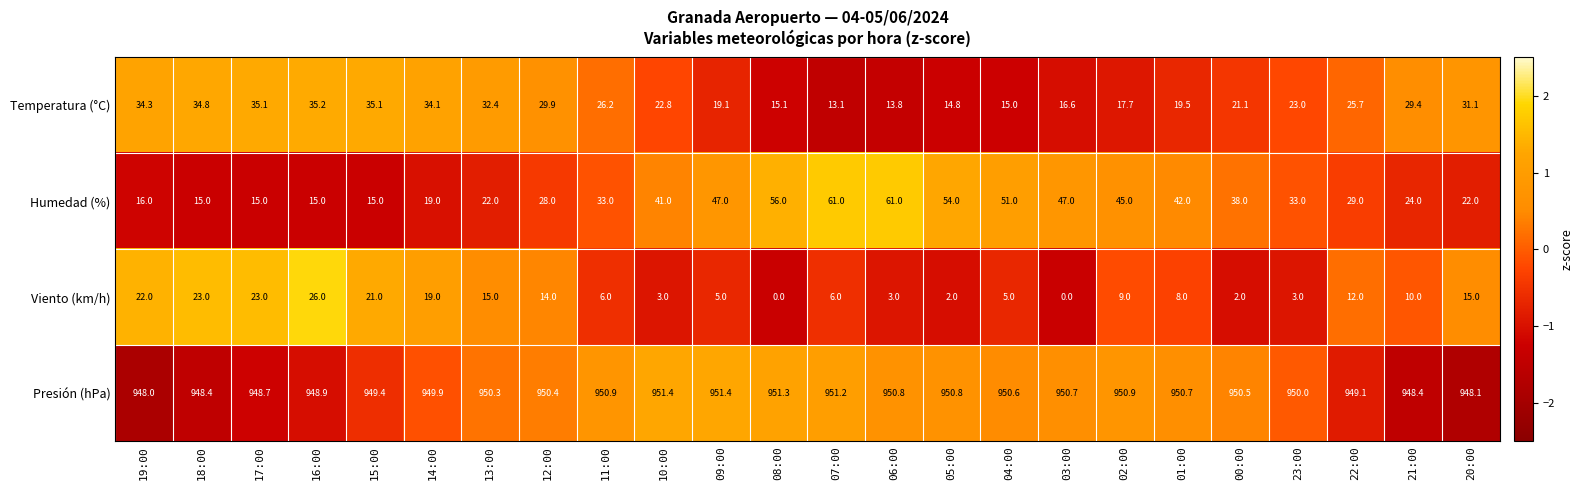

How many distinct data groups are displayed?

4